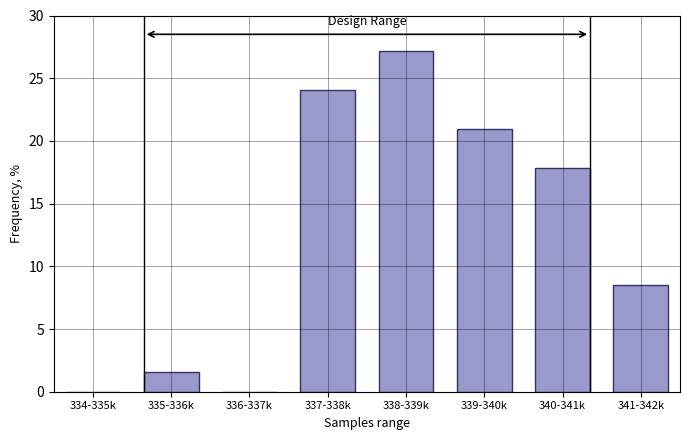

Reading left to right, what are all the values shown in this chart?

334-335k=0.0	335-336k=1.6	336-337k=0.0	337-338k=24.0	338-339k=27.1	339-340k=20.9	340-341k=17.8	341-342k=8.5